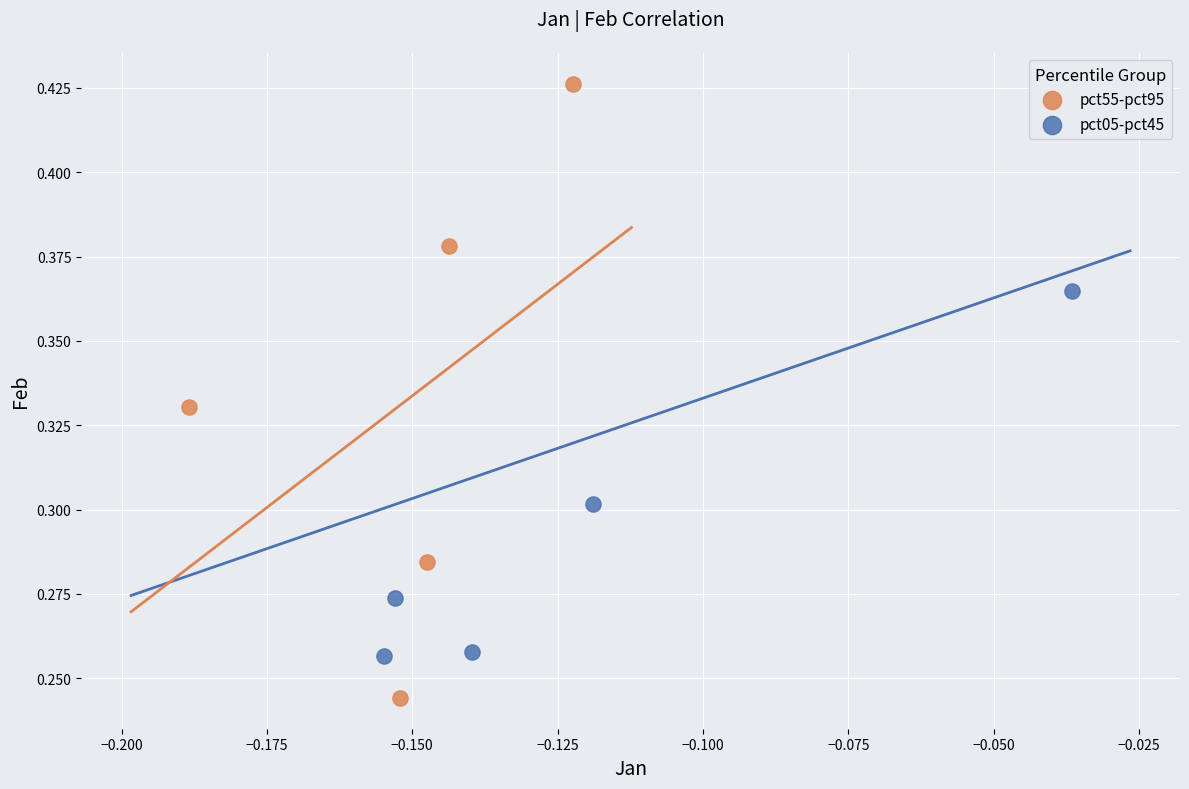

Which series has the widest spread of Y values?

pct55-pct95